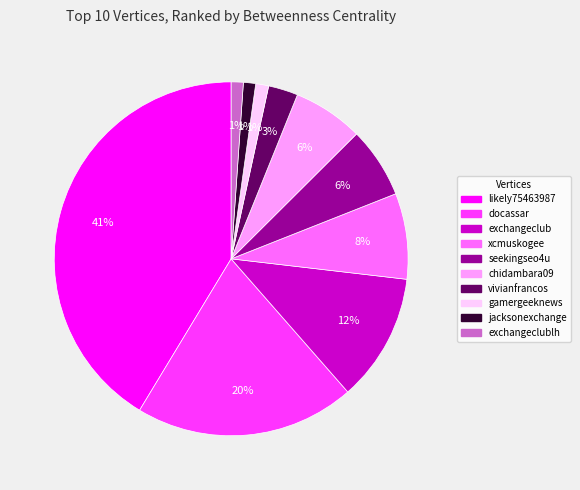

To the nearest percent, what is the difference between the largest and smallest slice percentages?

40%